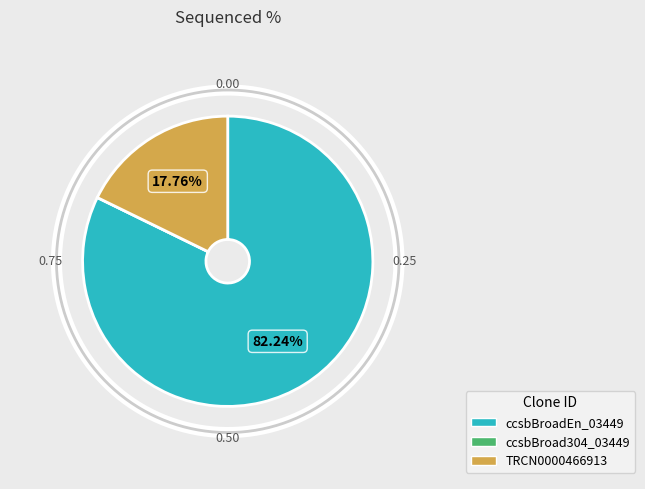

The ccsbBroad304_03449 slice represents 0% of the pie. True or false?

True